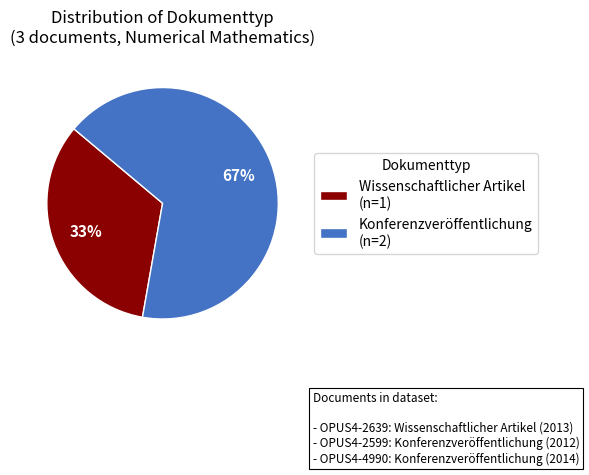

What percentage is the Konferenzveröffentlichung (n=2) slice, to the nearest percent?

67%